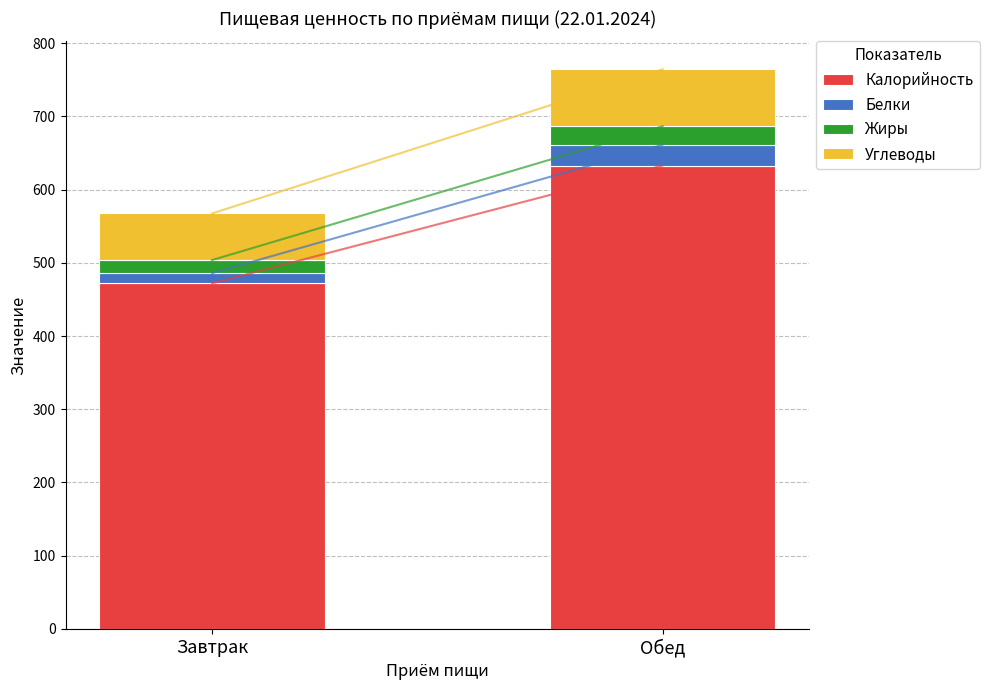

Are the bars horizontal?

No